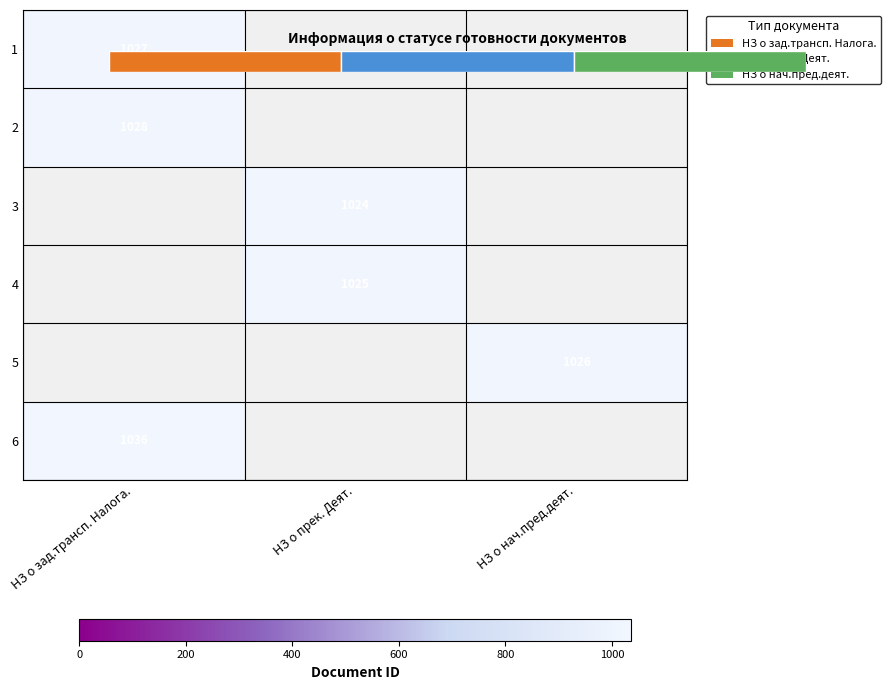

How many values in 6 are above zero?

1